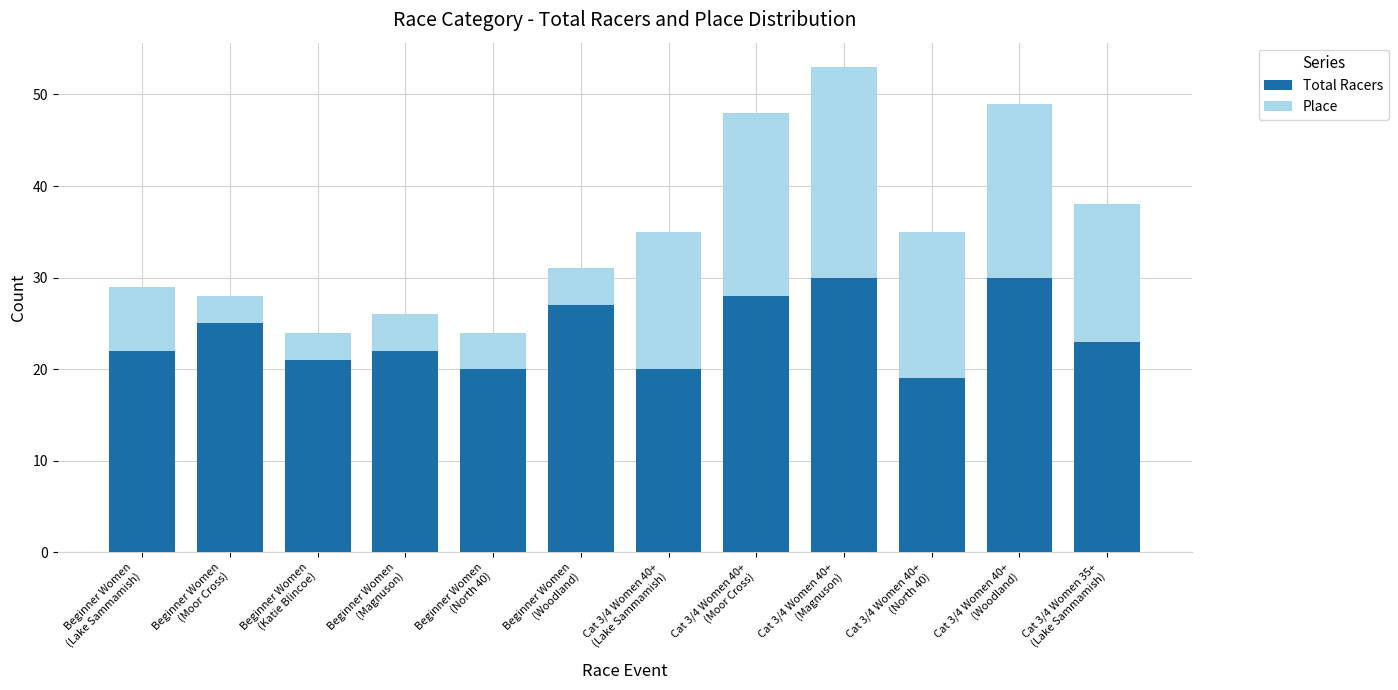

What is the difference between the maximum and second lowest values in the Total Racers series?

10